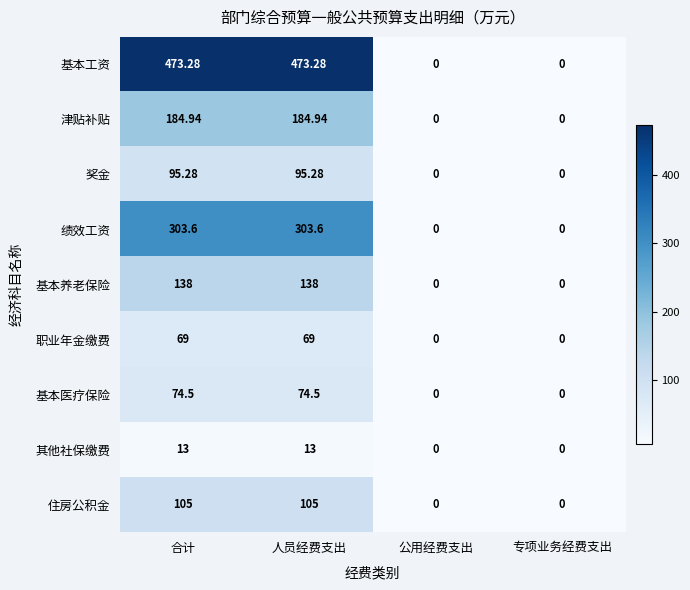

Which series has the largest total across all categories?

基本工资